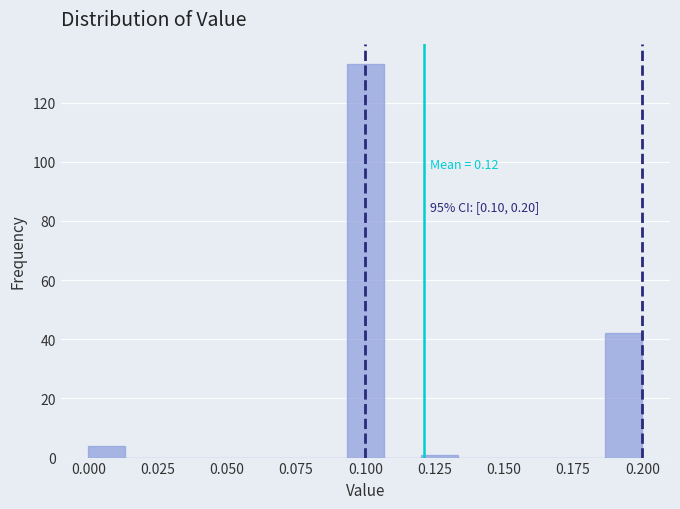

Around what value on the x-axis is the tallest bar? Give the approximate position of its centre, as read against the axis.

0.100